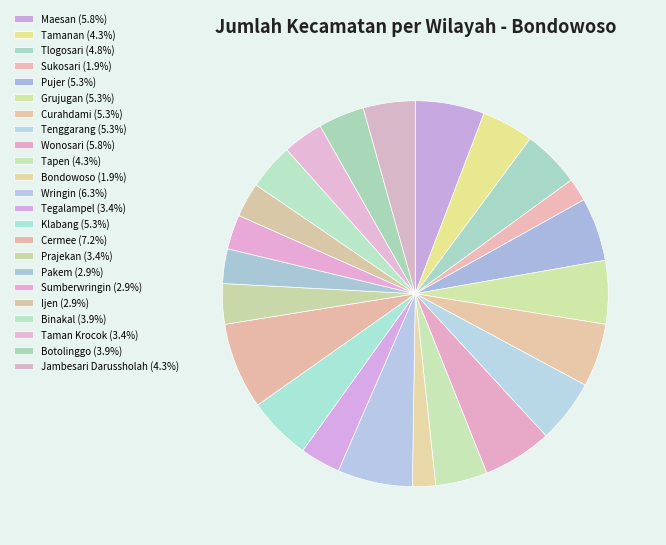

How many slices are in this pie chart?

23